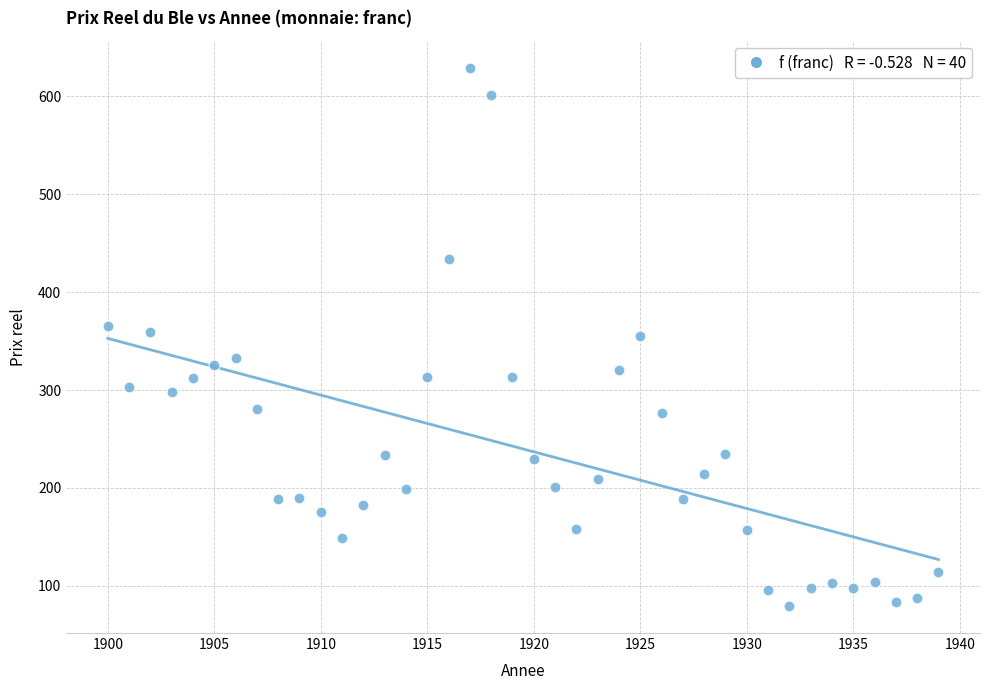

What is the range of X values (max minus min)?

39.0